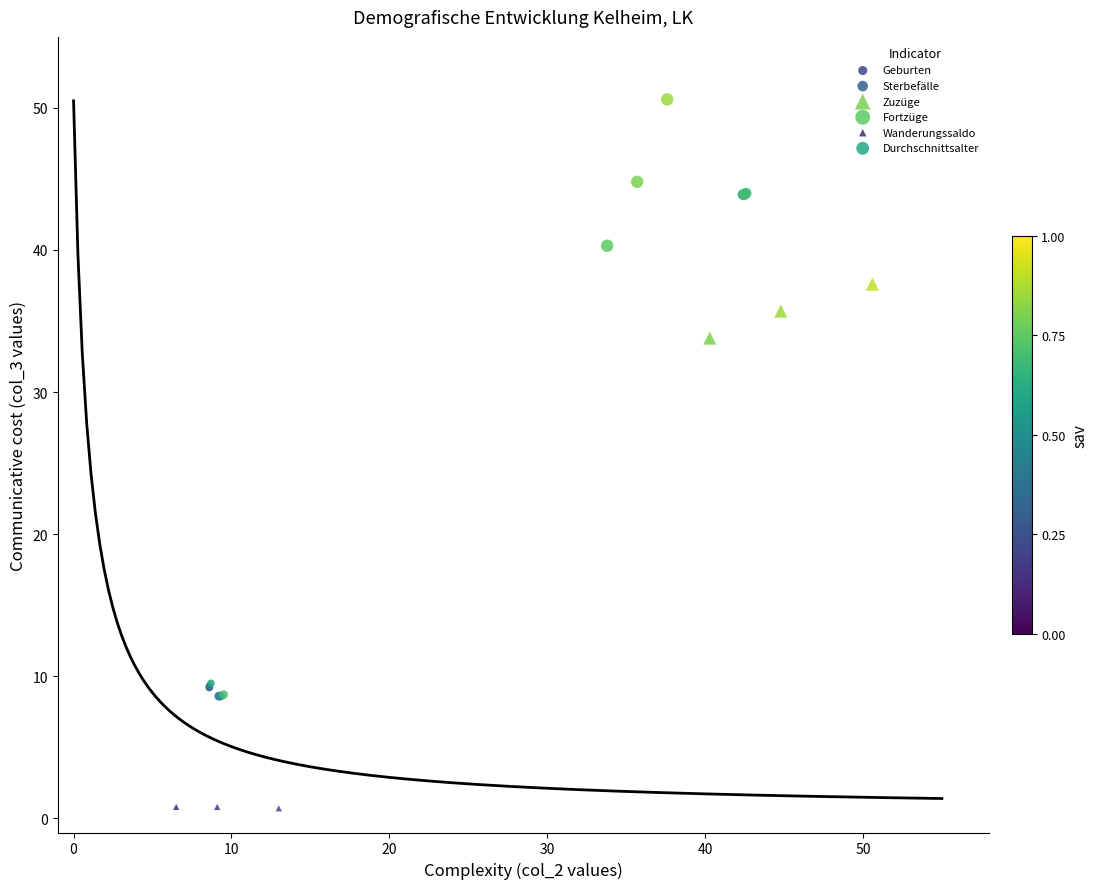

Which series contains the highest Y value?

Fortzüge